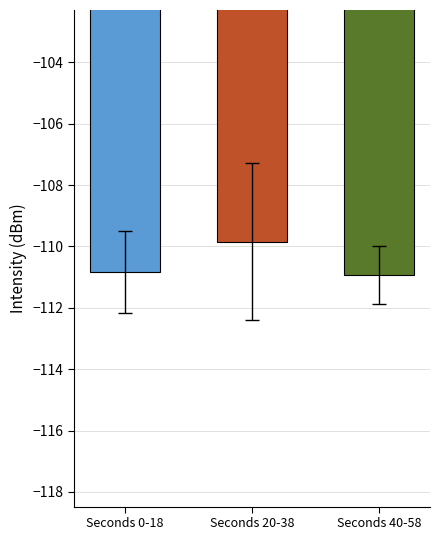

What is the label of the 2nd bar from the left?

Seconds 20-38